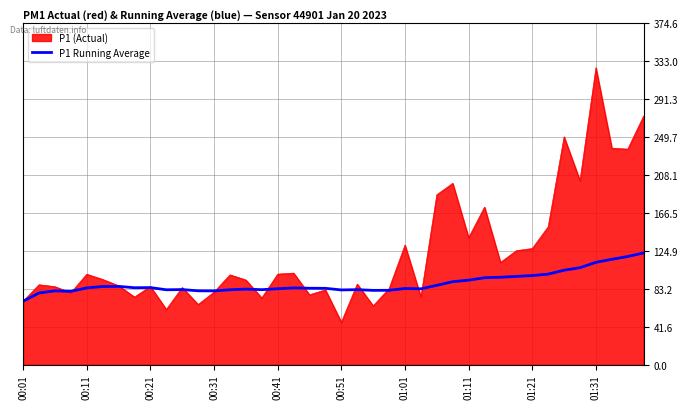

Which series has the largest range (max minus min)?

P1 (Actual)